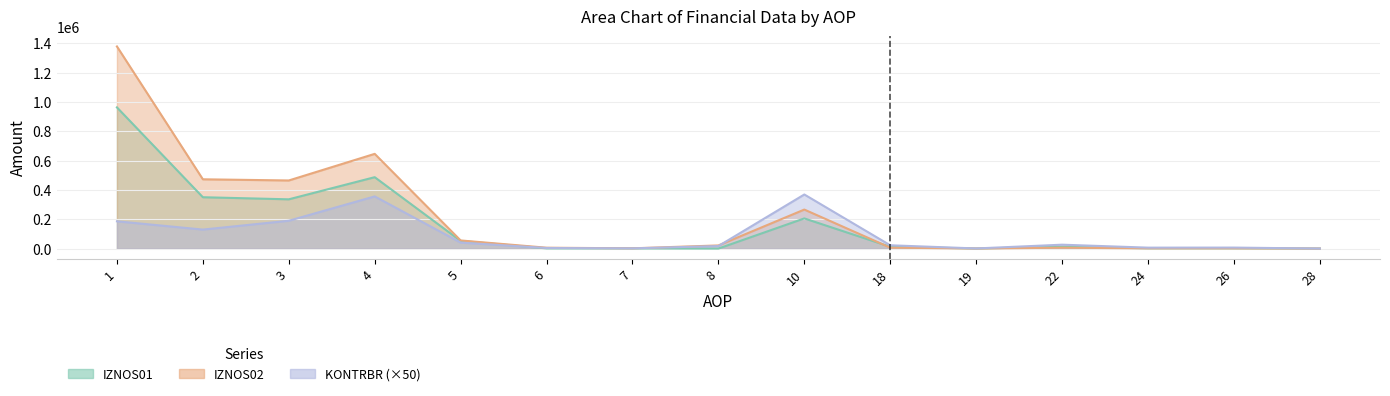

Where is KONTRBR nearest to the value 184520?

1